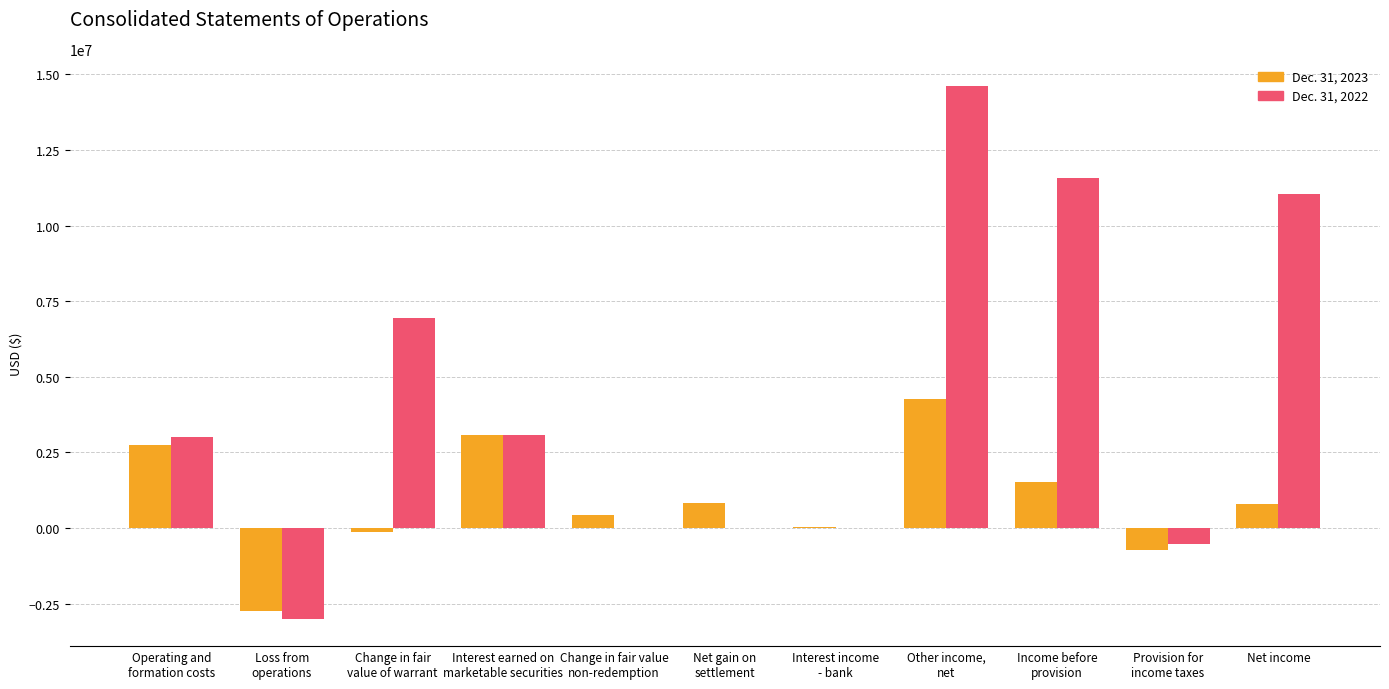

At which category is the sum across all series the highest?

Other income,
net